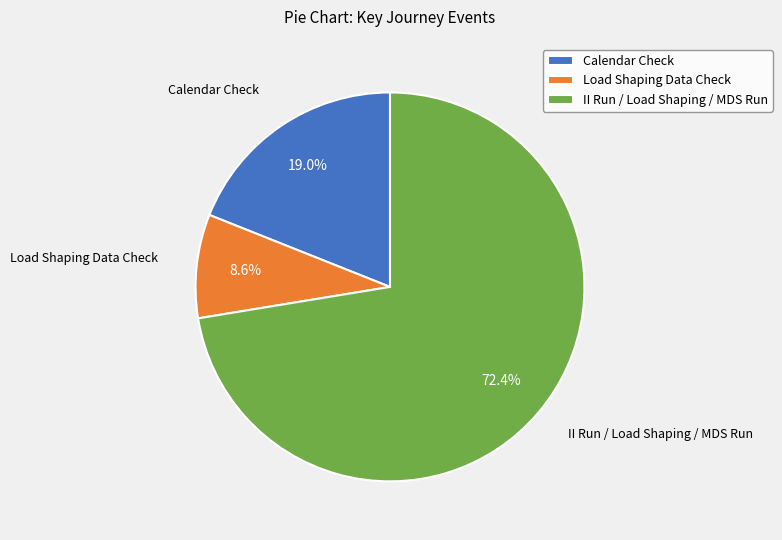

Which slice is the smallest?

Load Shaping Data Check